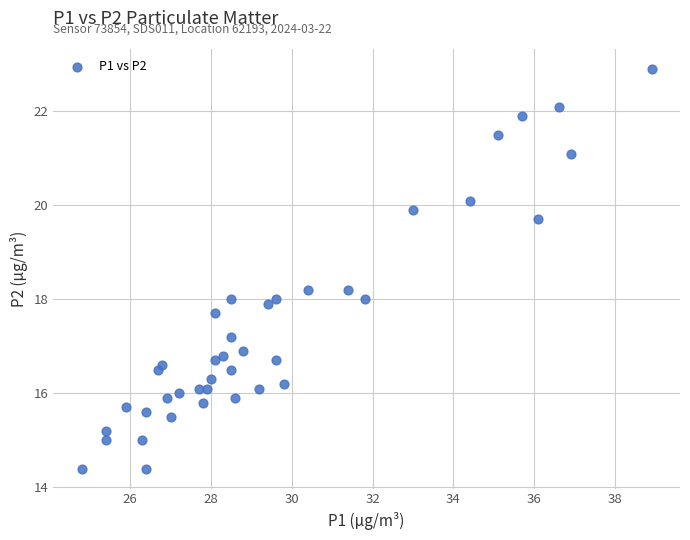

What is the range of Y values (max minus min)?

8.5